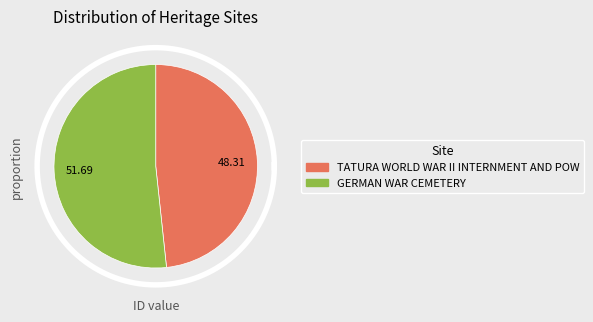

To the nearest percent, what percentage of the pie is TATURA WORLD WAR II INTERNMENT AND POW?

48%